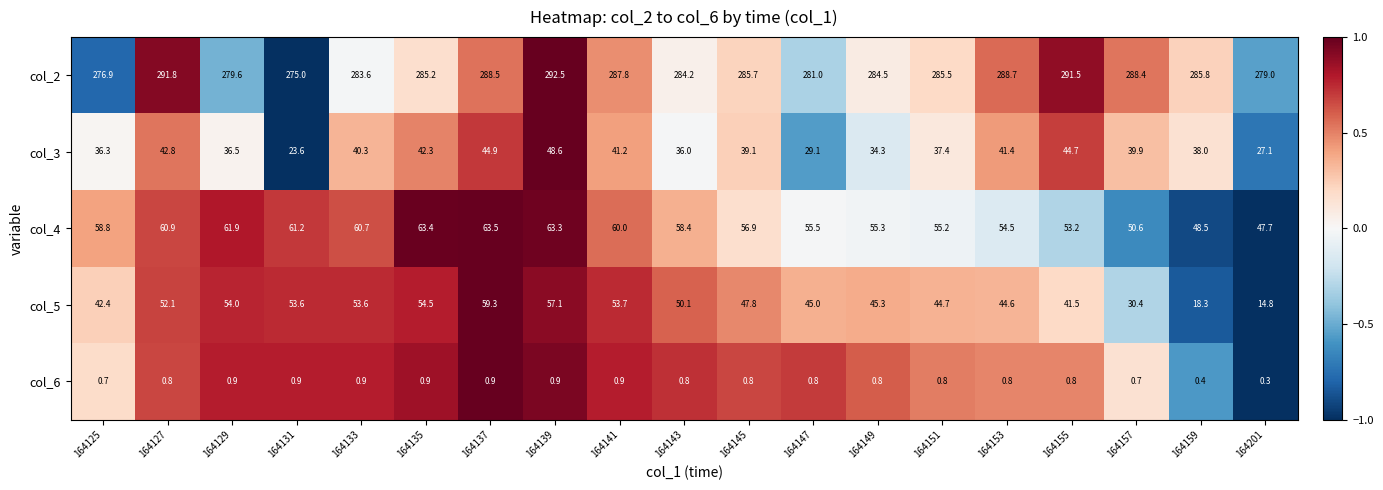

True or false: col_2 has a value of 285.8 at 164159.

True